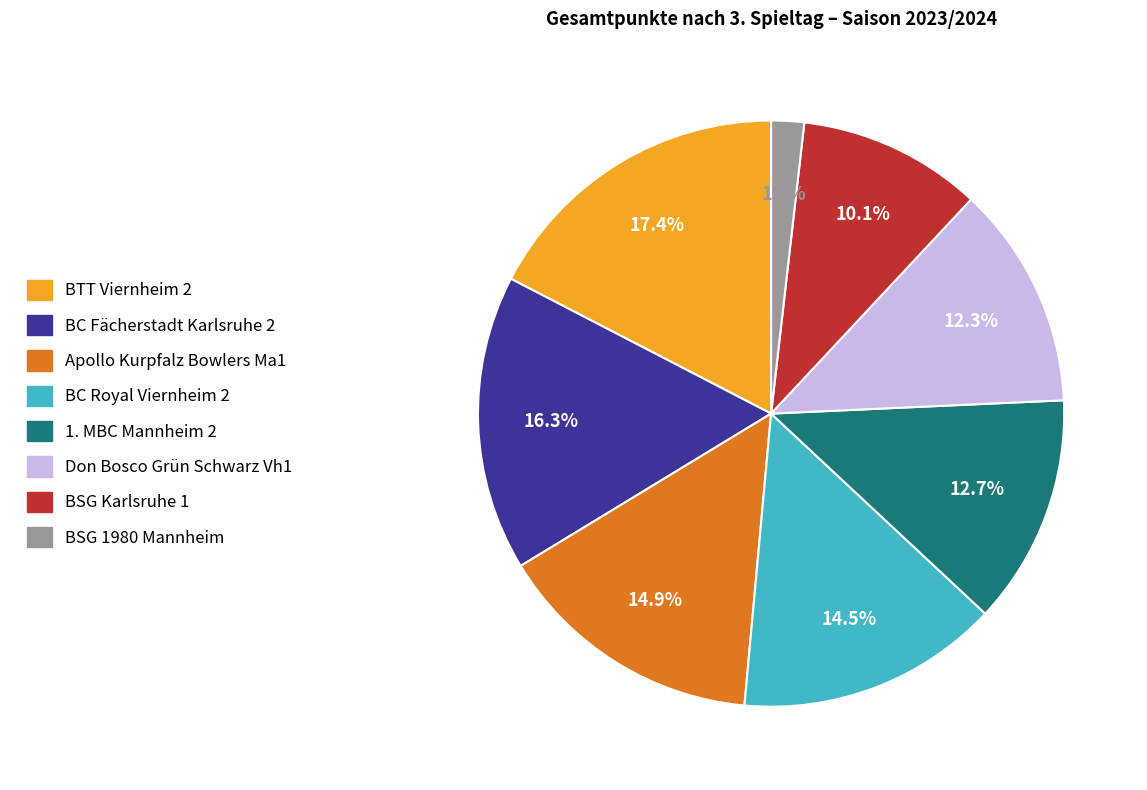

Approximately how many times larger is the value at BSG 1980 Mannheim compared to BTT Viernheim 2?

0.1